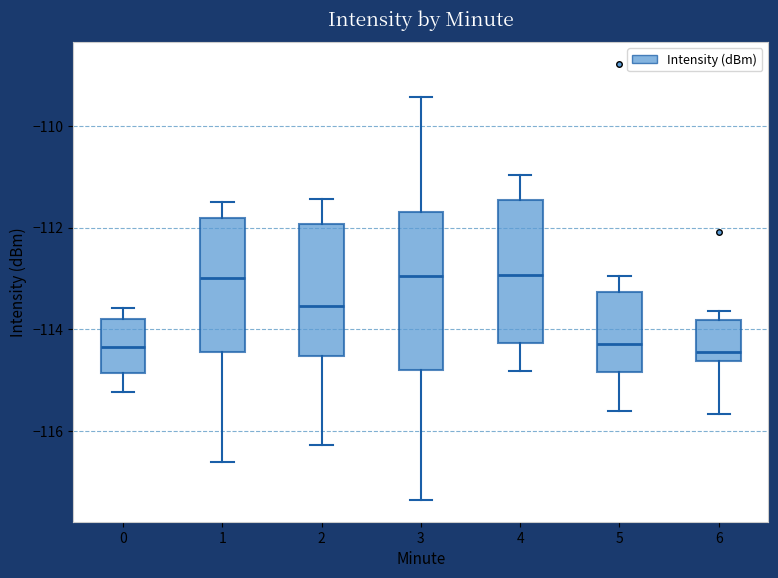

Reading left to right, transcribe this box plot: for each box, give where its median line is, the range the box spans, and where its two whiskers end, as read against the y-axis. The values are not printed on the chart, so give them approximately, as read against the axis.

0: median -114.4, box -114.8 to -113.8, whiskers -115.2 to -113.6
1: median -113.0, box -114.4 to -111.8, whiskers -116.6 to -111.4
2: median -113.6, box -114.6 to -112.0, whiskers -116.2 to -111.4
3: median -113.0, box -114.8 to -111.6, whiskers -117.4 to -109.4
4: median -113.0, box -114.2 to -111.4, whiskers -114.8 to -111.0
5: median -114.2, box -114.8 to -113.2, whiskers -115.6 to -113.0
6: median -114.4, box -114.6 to -113.8, whiskers -115.6 to -113.6